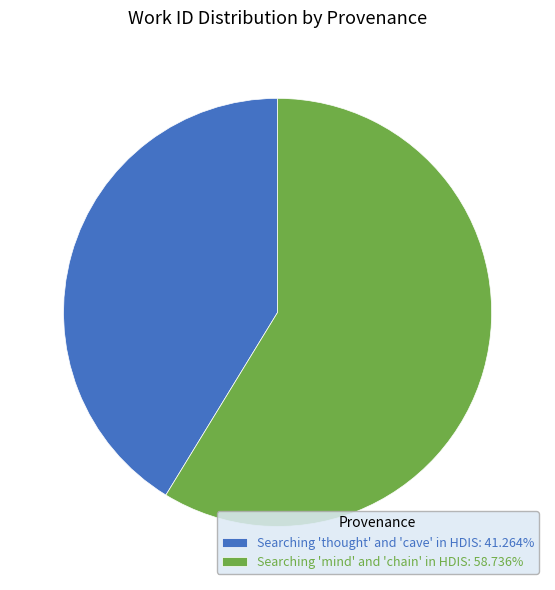

Do Searching 'mind' and 'chain' in HDIS and Searching 'thought' and 'cave' in HDIS together represent more than half of the pie?

Yes